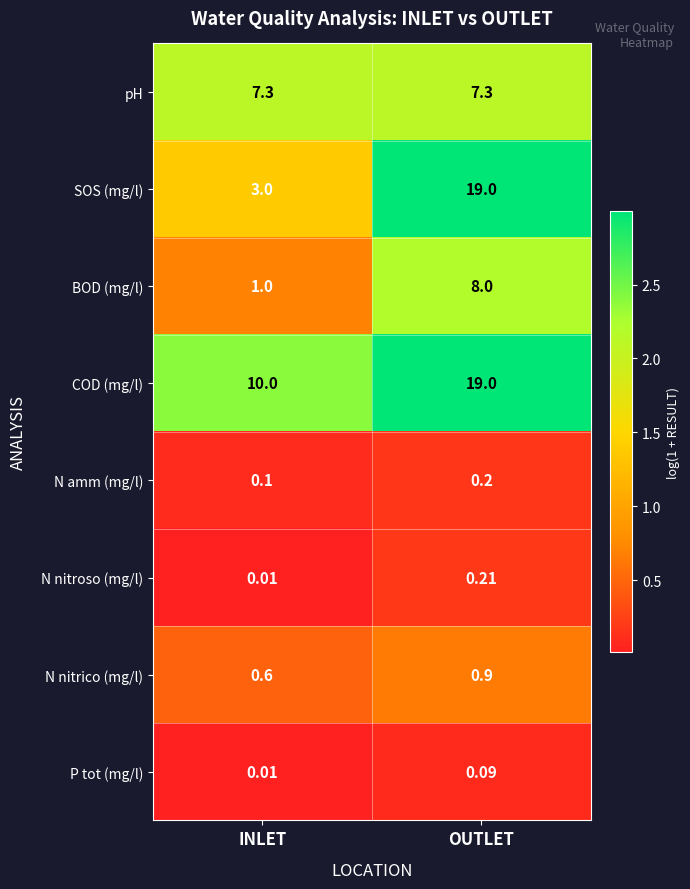

Which series has the largest range (max minus min)?

SOS (mg/l)